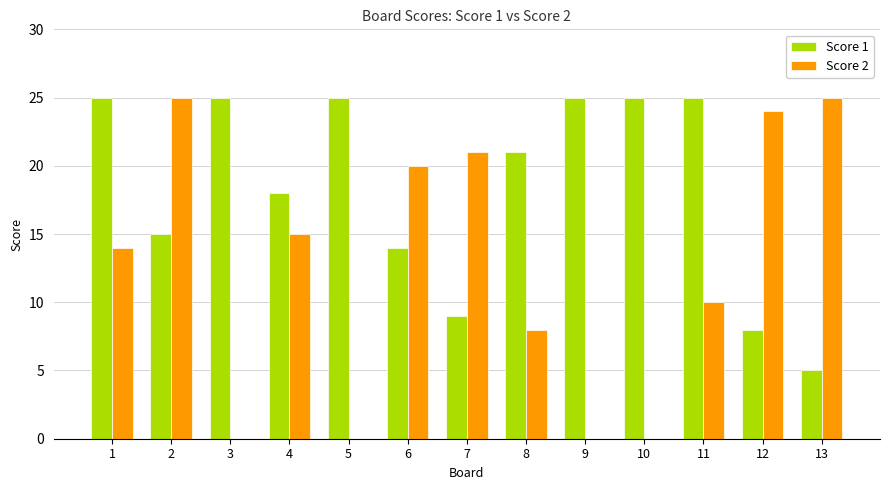

Are the bars horizontal?

No